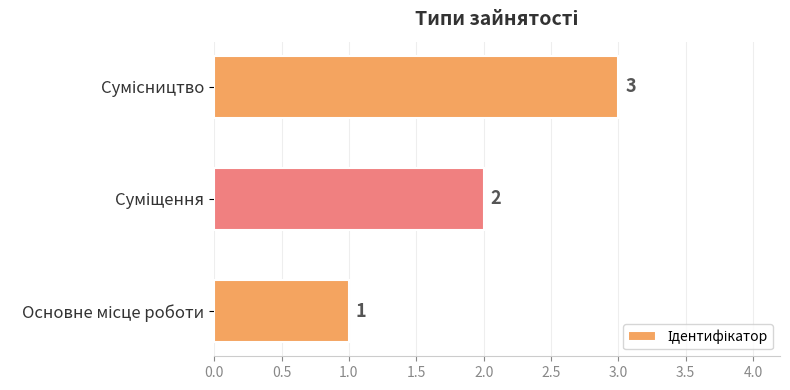

How many categories are shown in the chart?

3